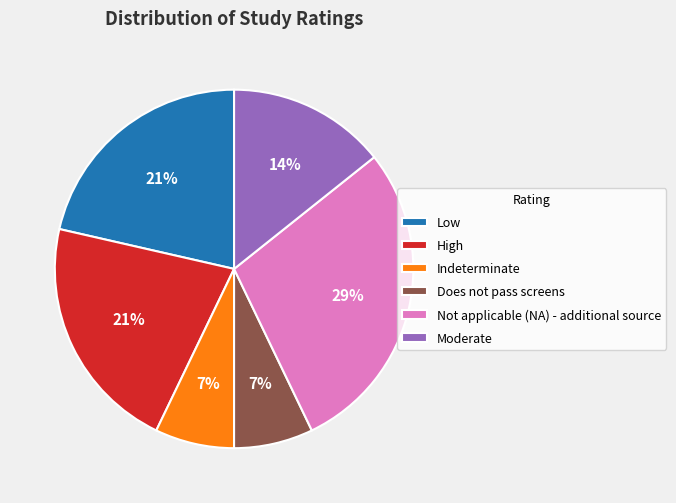

Does Indeterminate represent more than half of the total?

No